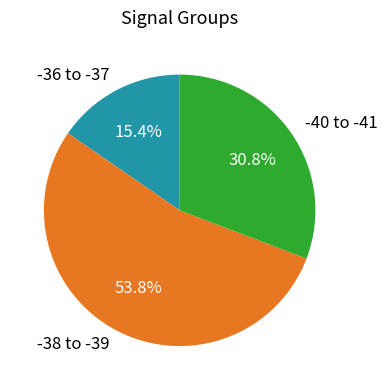

Rank the categories by value from lowest to highest.

-36 to -37, -40 to -41, -38 to -39